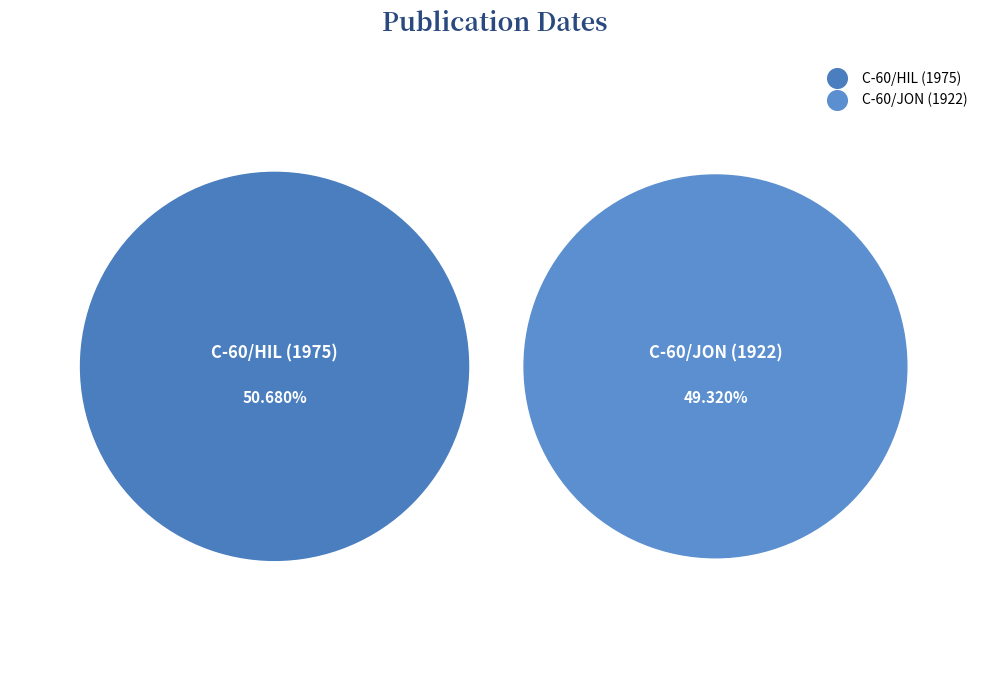

What is the smallest slice in the pie chart?

C-60/JON (1922)